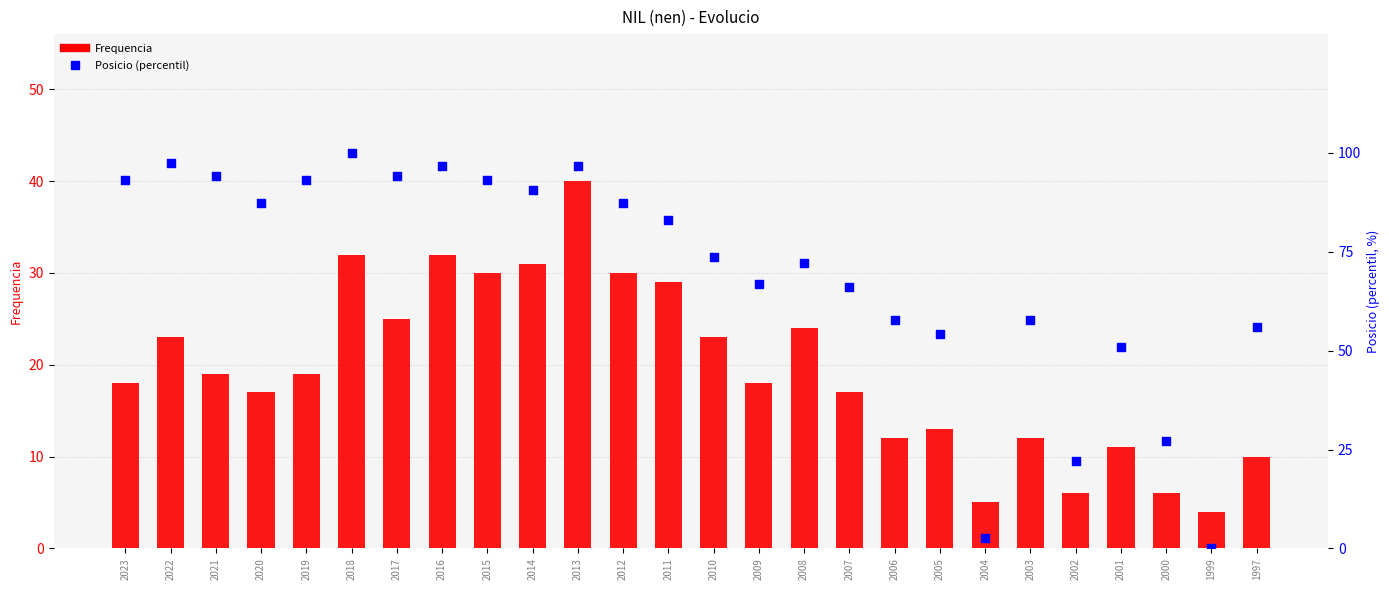

At how many categories does at least one series exceed 19?

24